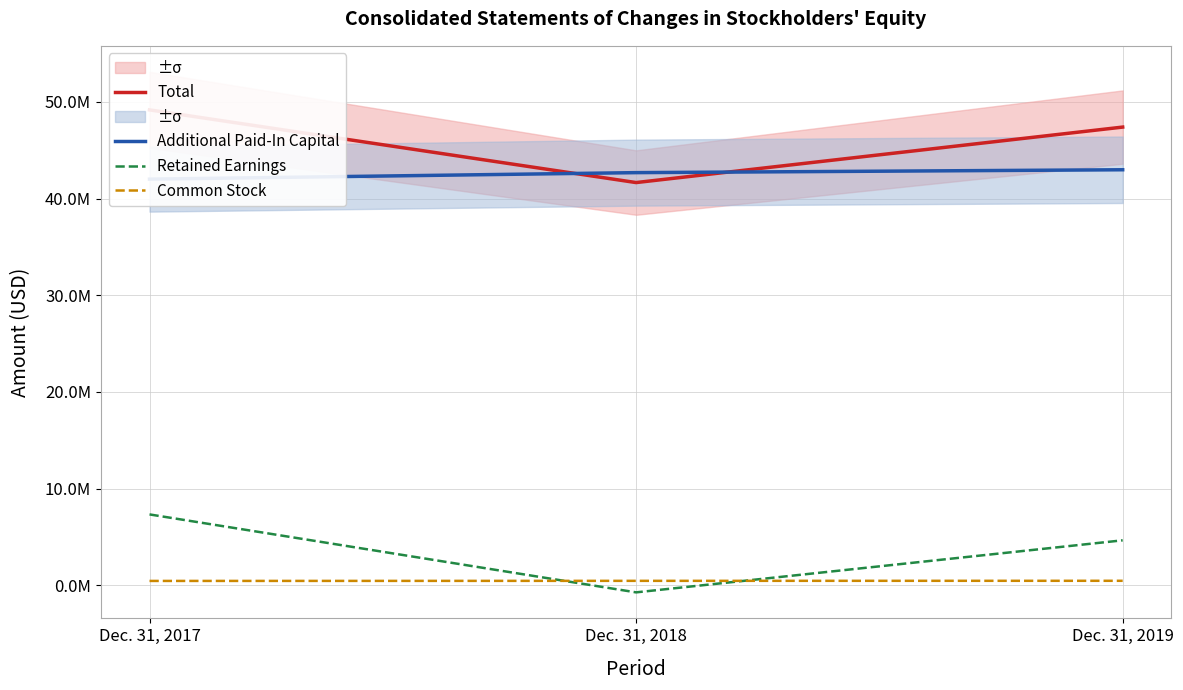

Which category has the highest value across all series?

Dec. 31, 2017